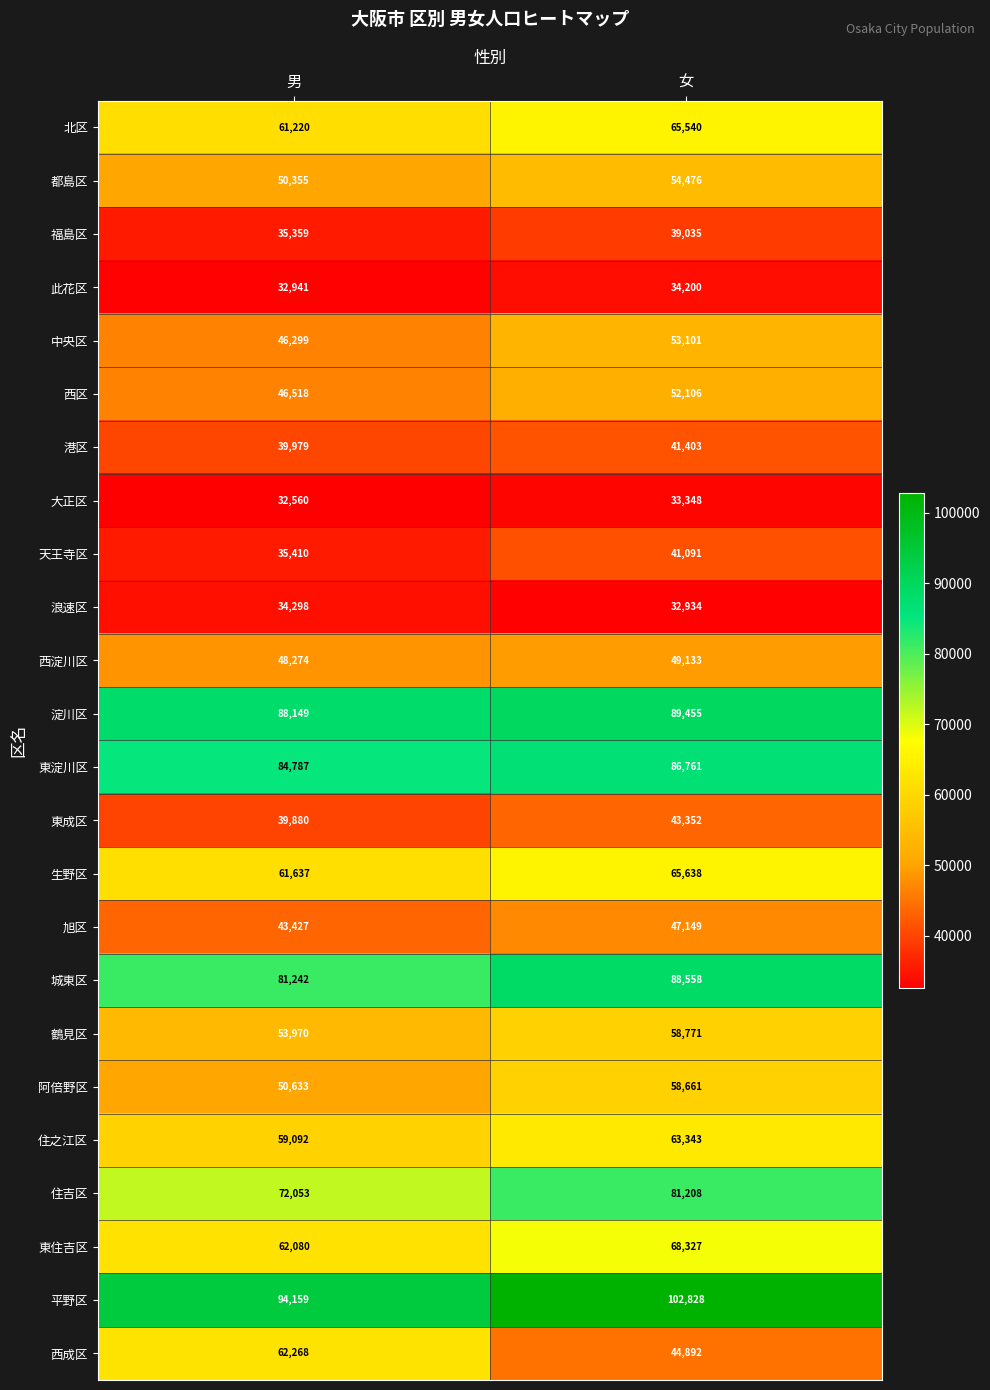

At which label is 東住吉区 closest to 65203?

男